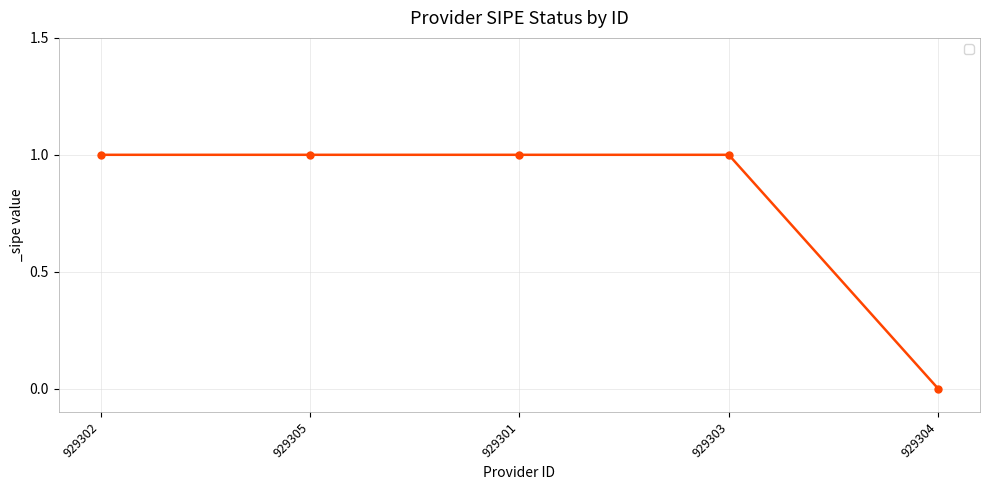

What is the label of the 1st point from the right?

929304